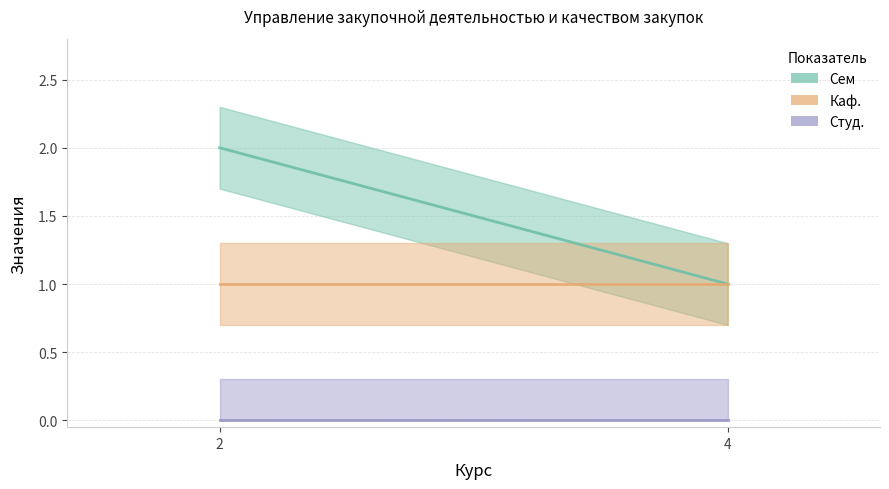

How many lines are shown in the chart?

3